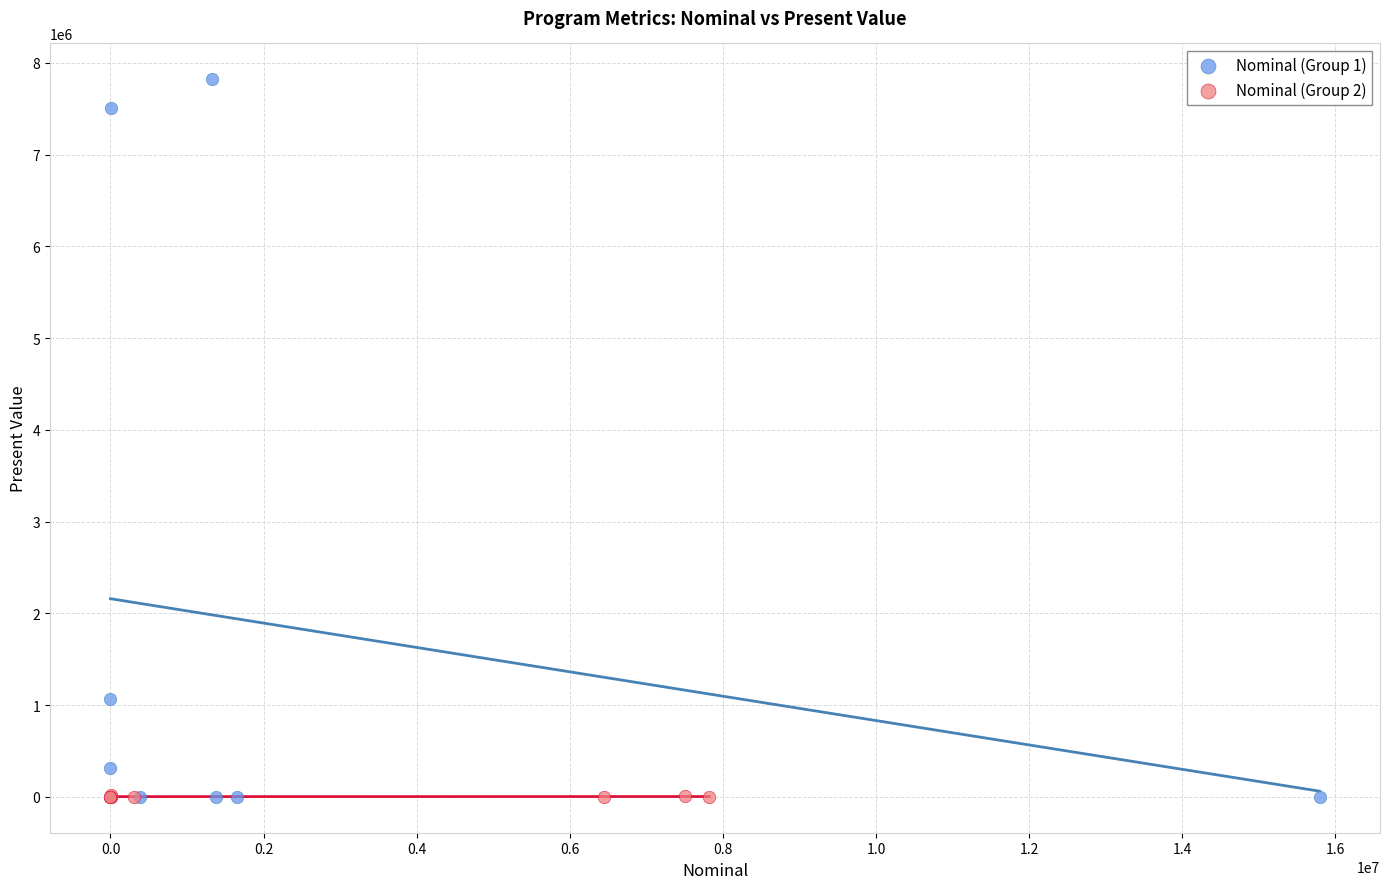

Which series contains the highest Y value?

Nominal (Group 1)